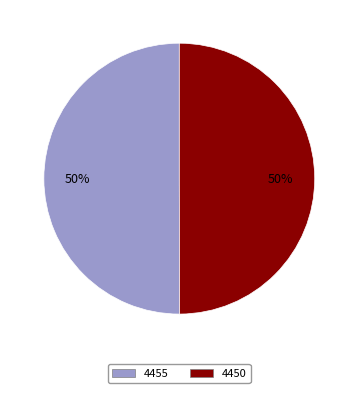

True or false: 4450 accounts for 62% of the total.

False